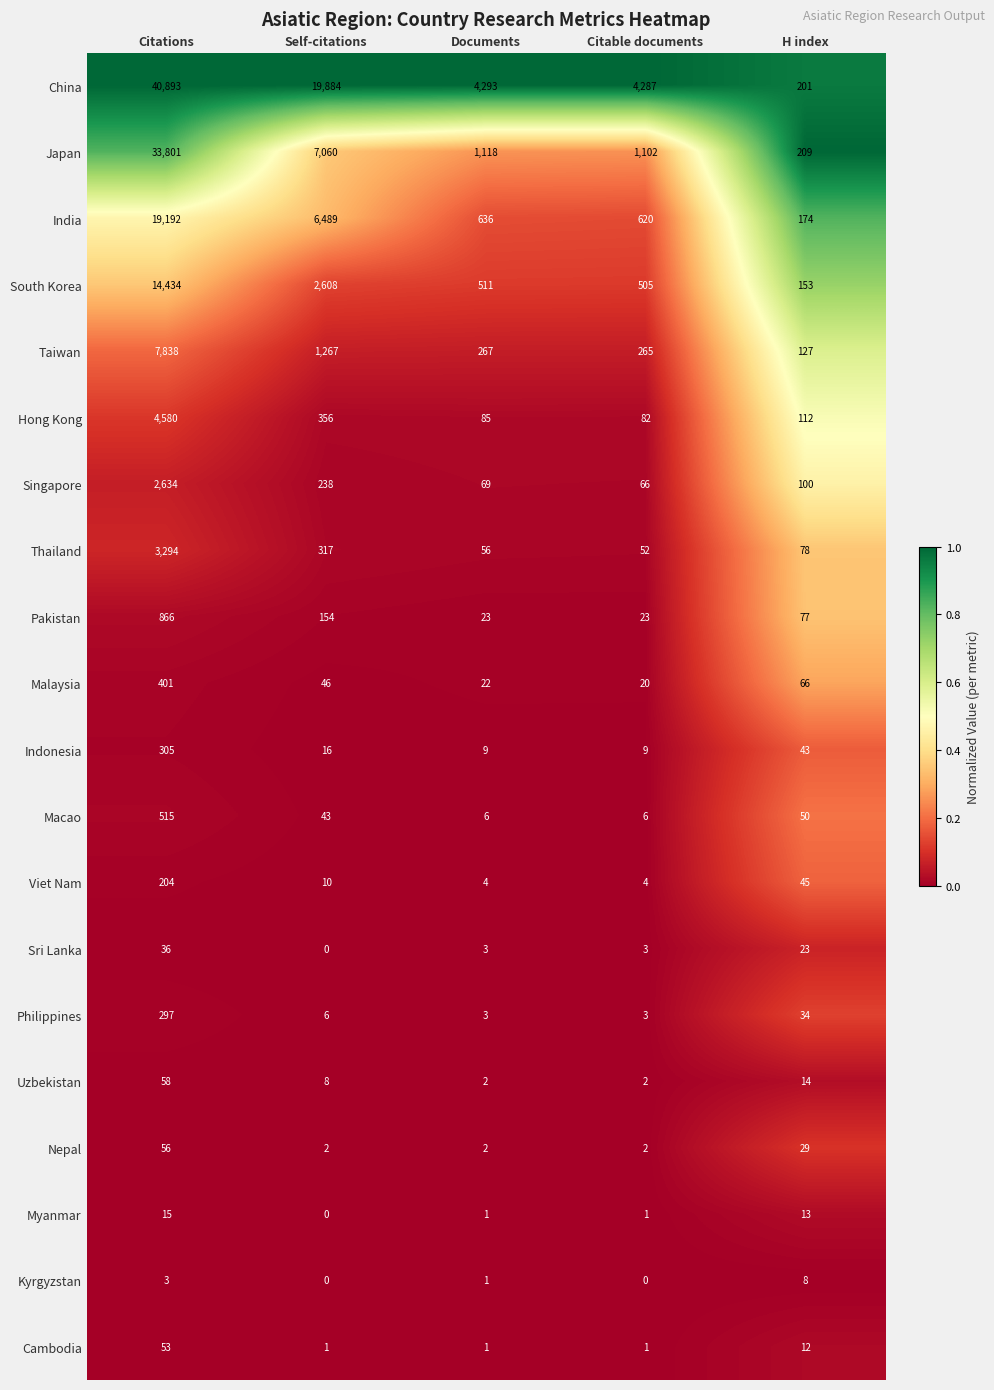

What is the maximum value shown in the chart?

40893